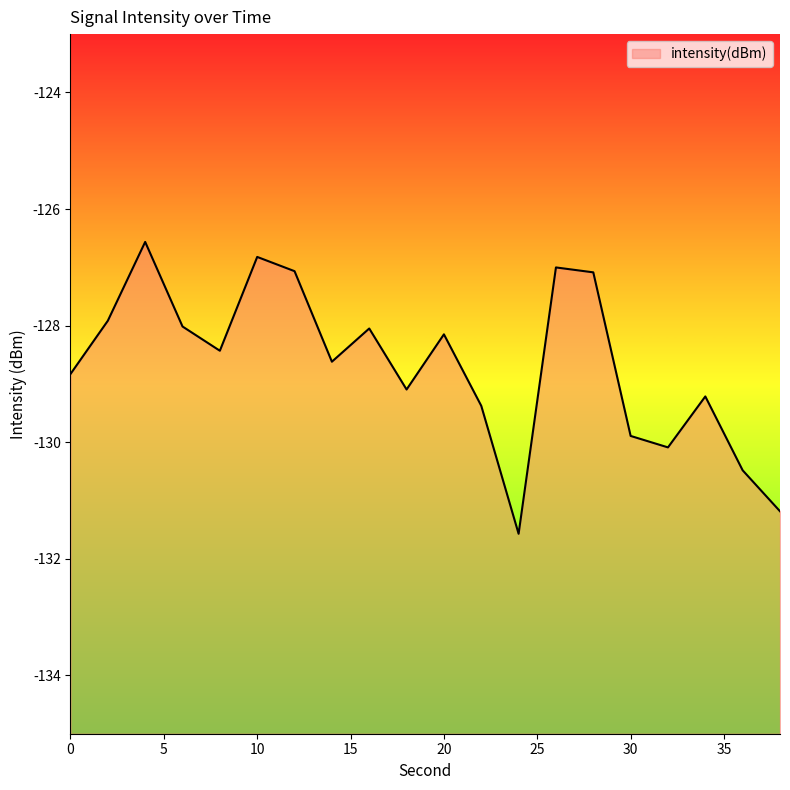

The chart shows a value of -127.0 at 26. True or false?

True